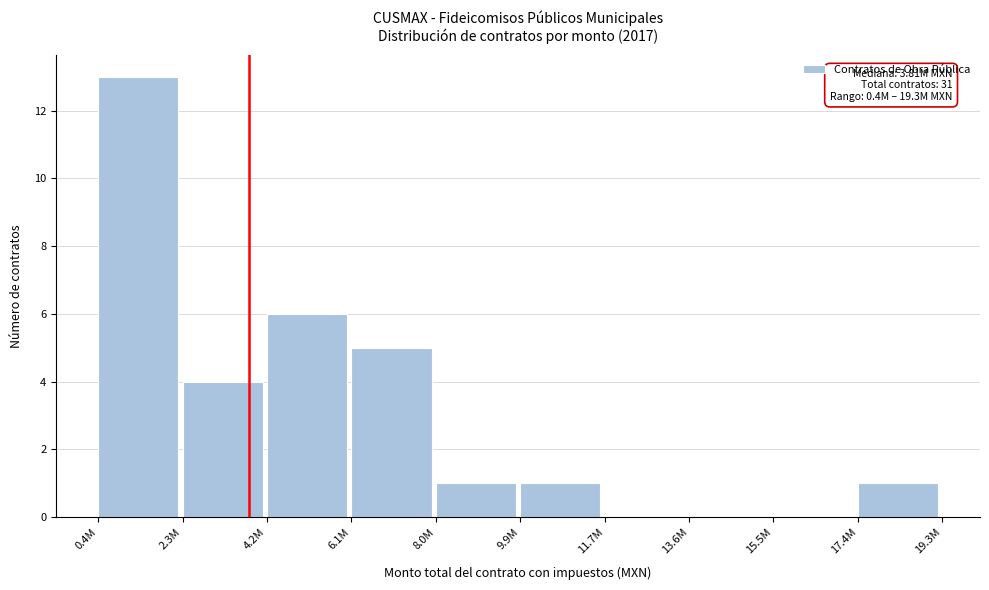

Reading left to right, list all the values displayed in this chart.

0.4M=13	2.3M=4	4.2M=6	6.1M=5	8.0M=1	9.9M=1	11.7M=0	13.6M=0	15.5M=0	17.4M=1